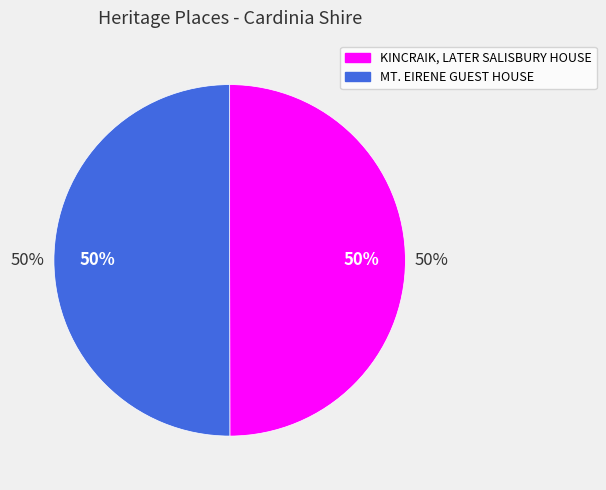

Which slice is the largest?

MT. EIRENE GUEST HOUSE